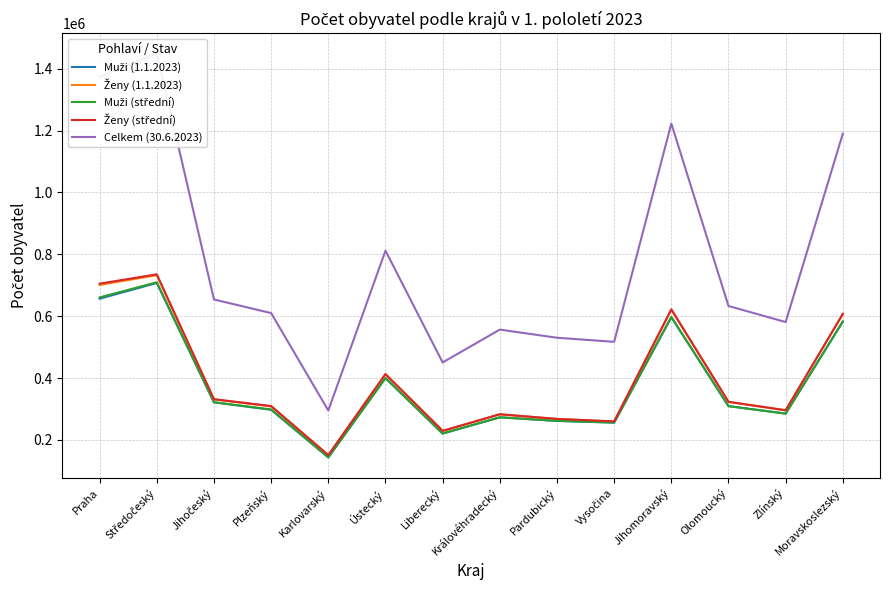

What is the minimum value shown in the chart?

143370